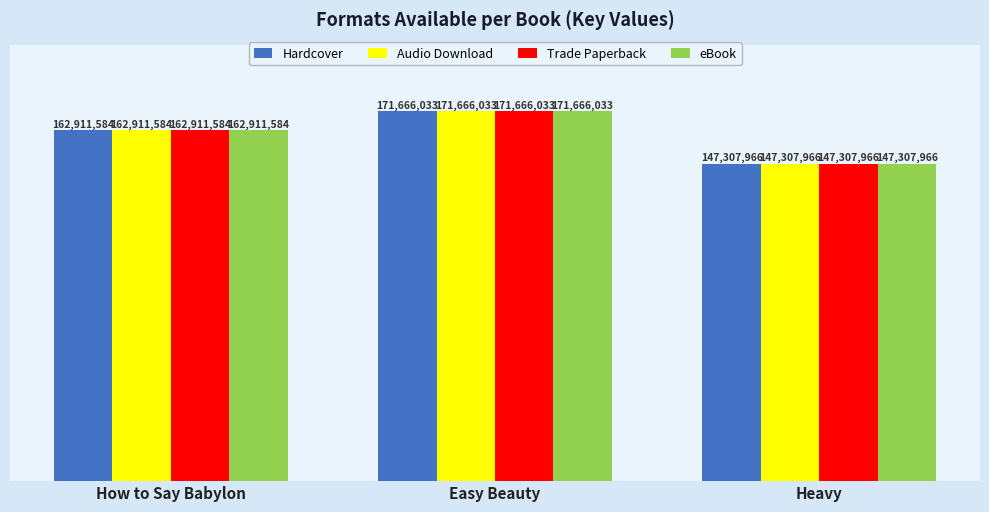

At which category is the sum across all series the highest?

Easy Beauty